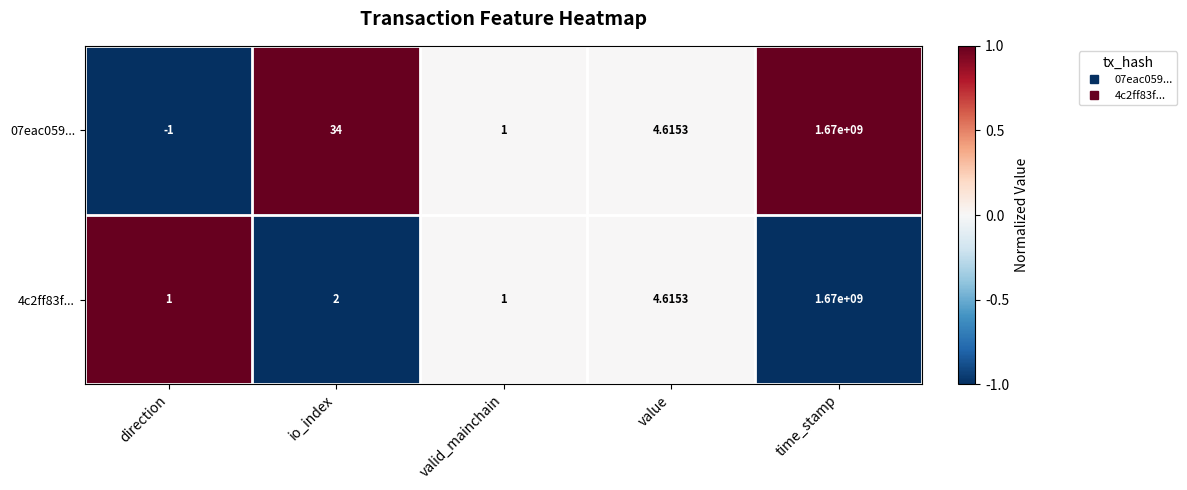

Is the value of 4c2ff83f... at time_stamp greater than the value of 07eac059... at io_index?

Yes